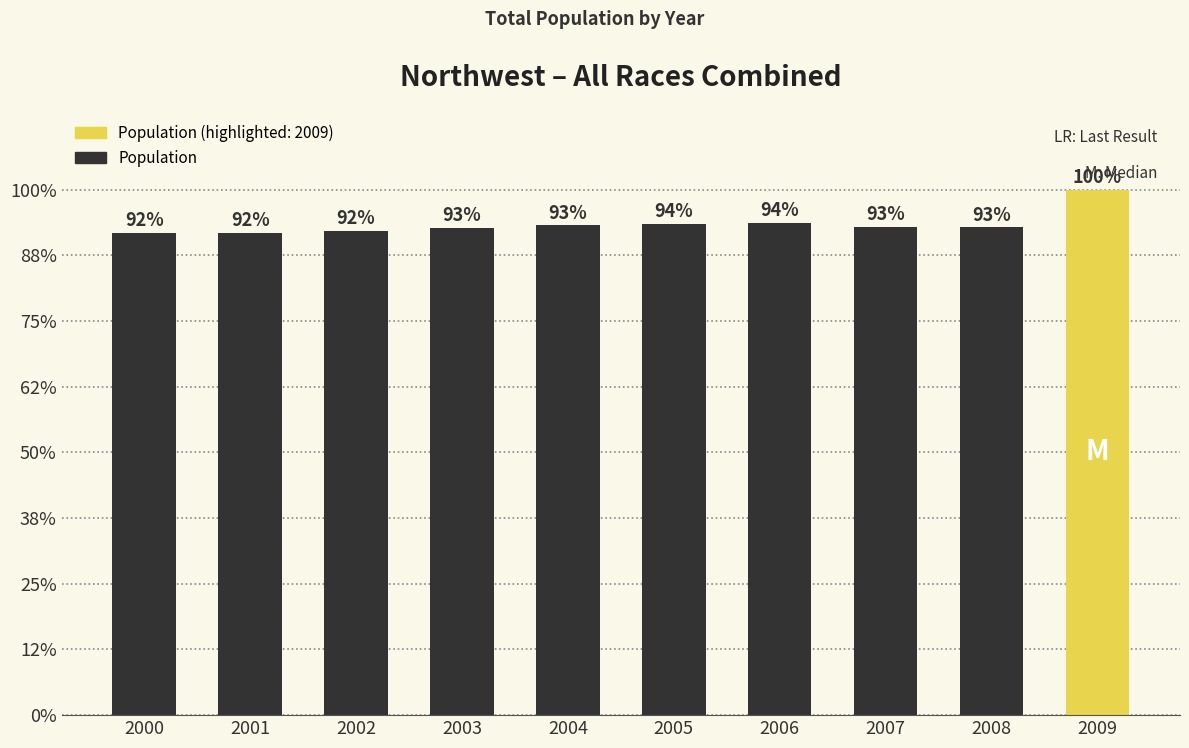

Reading right to left, list all the values displayed in this chart.

2009=212167	2008=196951	2007=197159	2006=198786	2005=198475	2004=197891	2003=196722	2002=195650	2001=194695	2000=194728